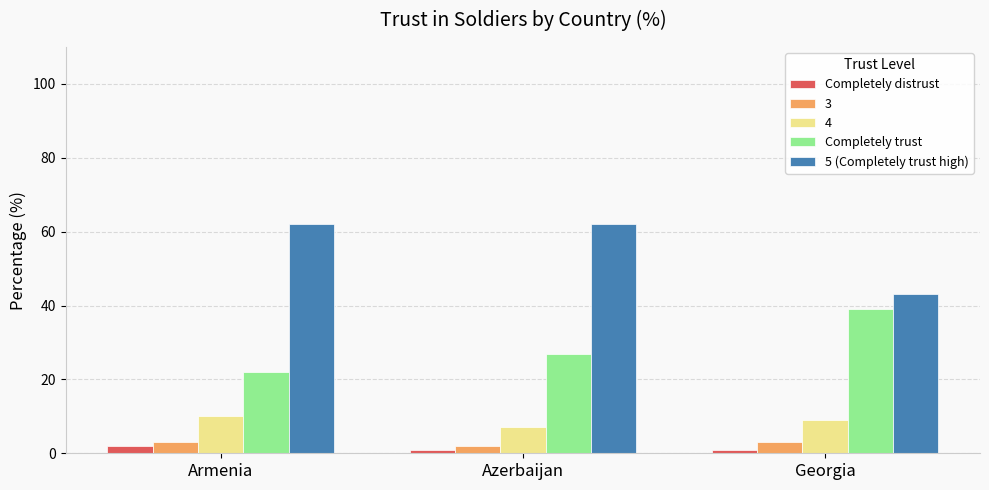

What is the difference between the maximum and second lowest values in the Completely trust series?

12